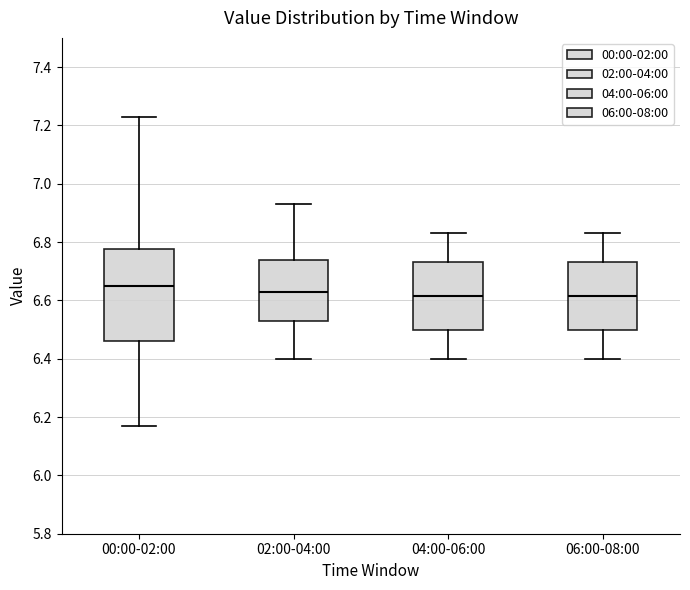

Reading left to right, read every box against the y-axis: the position of its median line, the range the box covers, and the ends of its whiskers. The values are not printed on the chart, so give them approximately, as read against the axis.

00:00-02:00: median 6.66, box 6.46 to 6.78, whiskers 6.18 to 7.24
02:00-04:00: median 6.64, box 6.54 to 6.74, whiskers 6.40 to 6.94
04:00-06:00: median 6.62, box 6.50 to 6.74, whiskers 6.40 to 6.84
06:00-08:00: median 6.62, box 6.50 to 6.74, whiskers 6.40 to 6.84